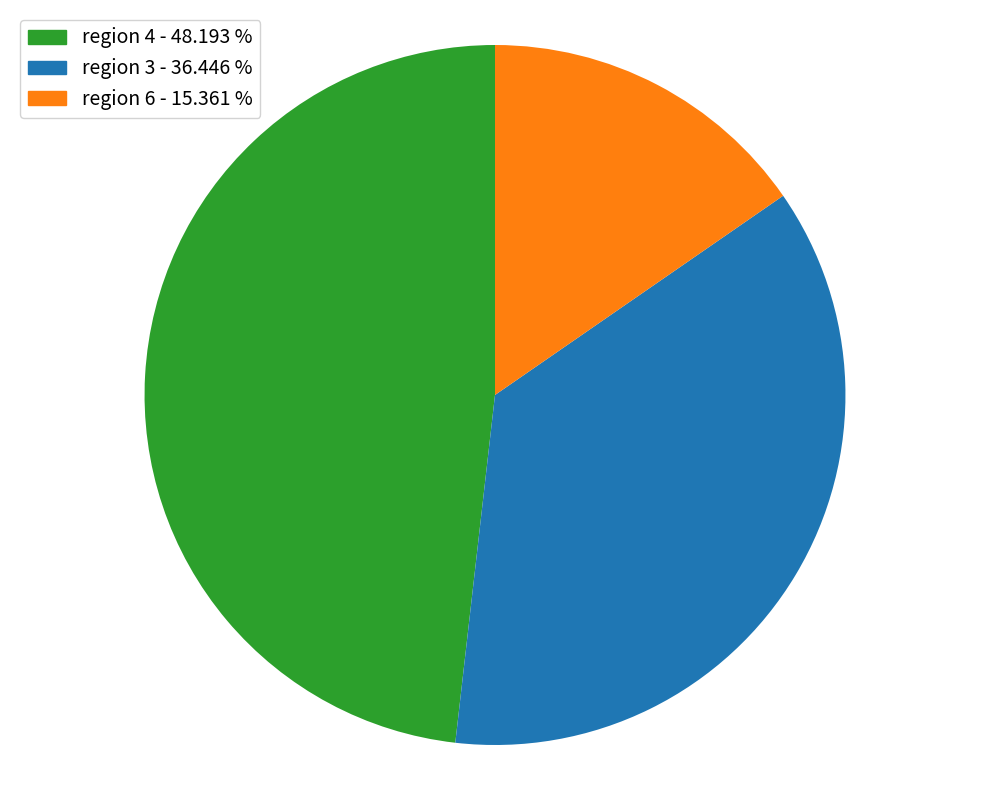

Is there any slice that represents more than half of the pie?

No